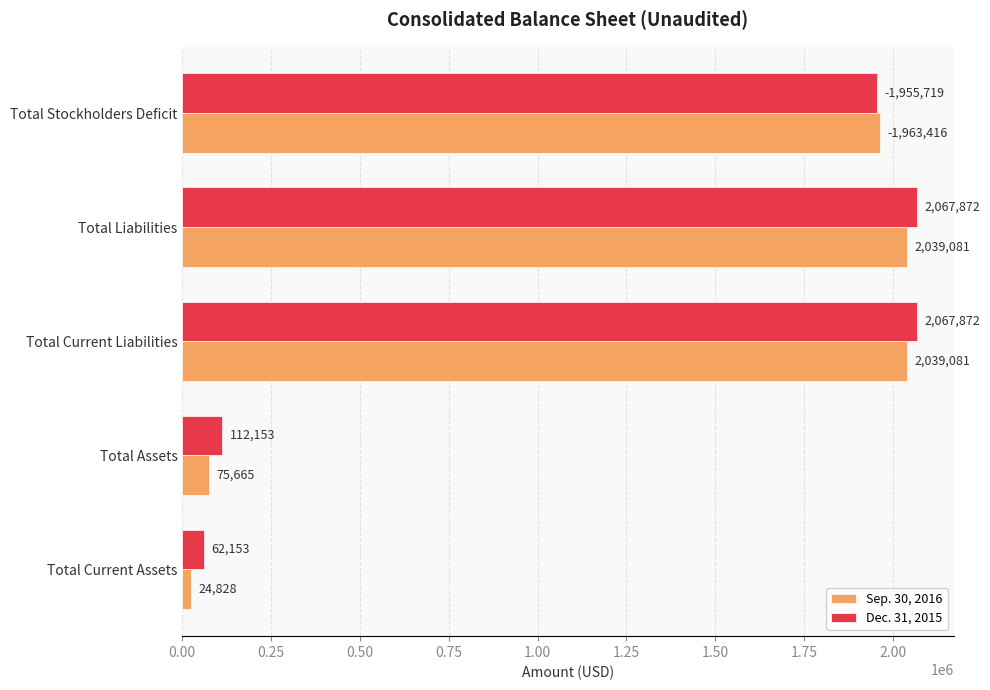

How many data points in Sep. 30, 2016 are less than 1963416?

2